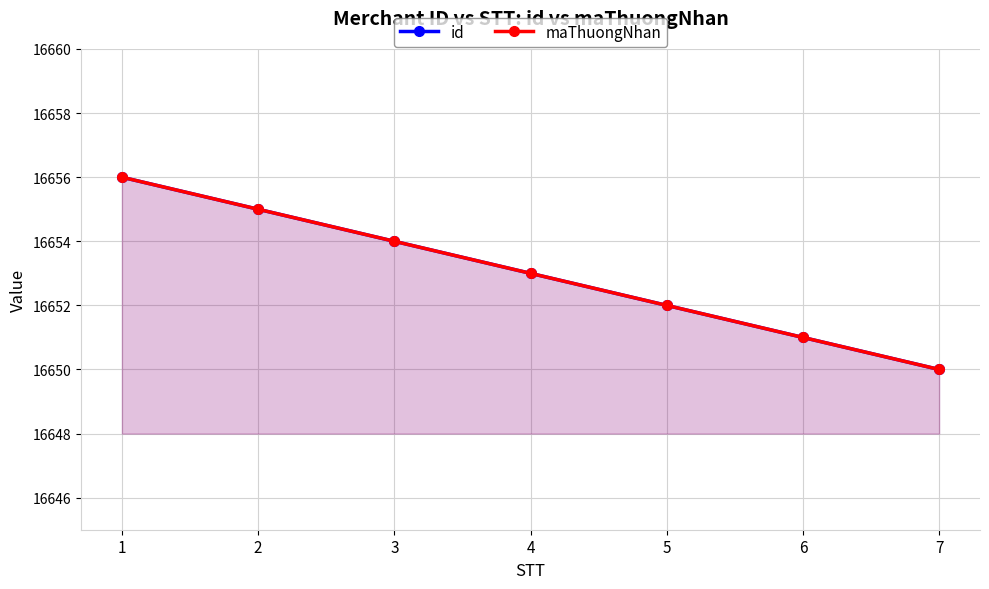

What are all the series names shown in the legend?

id, maThuongNhan